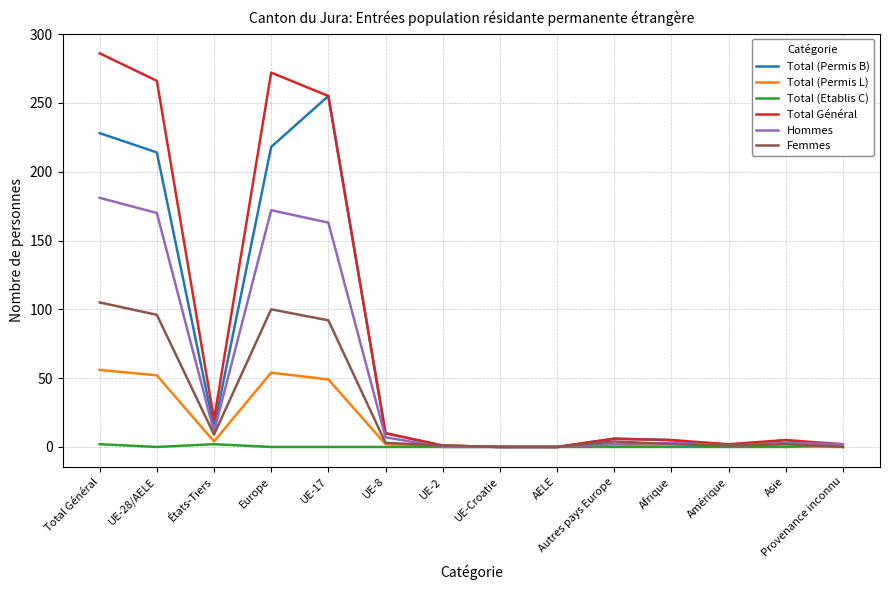

Does the chart display data point markers on the line(s)?

No